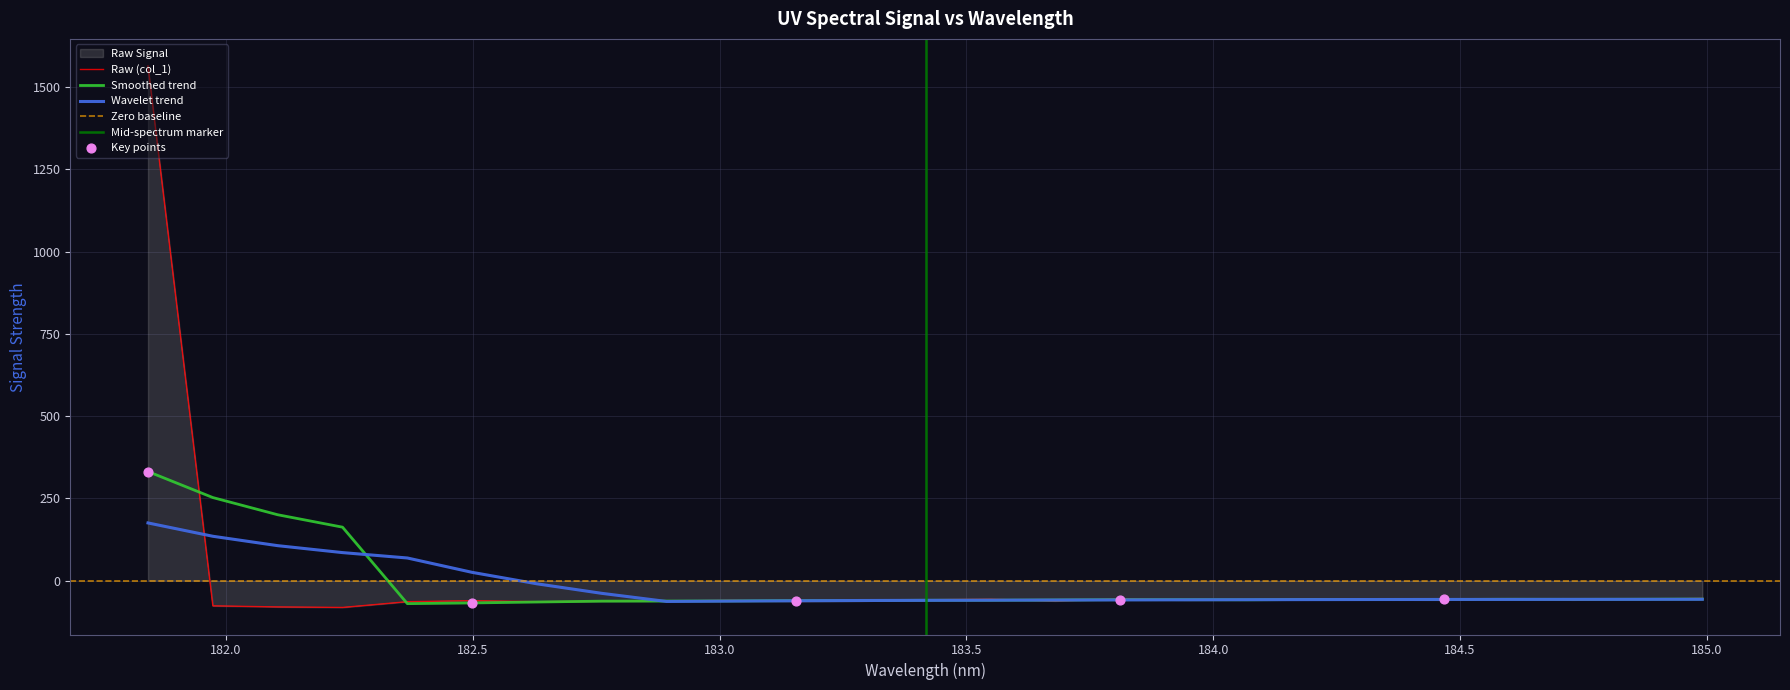

What is the change in value from 182.3673257152 to 182.498667305?

+3.1